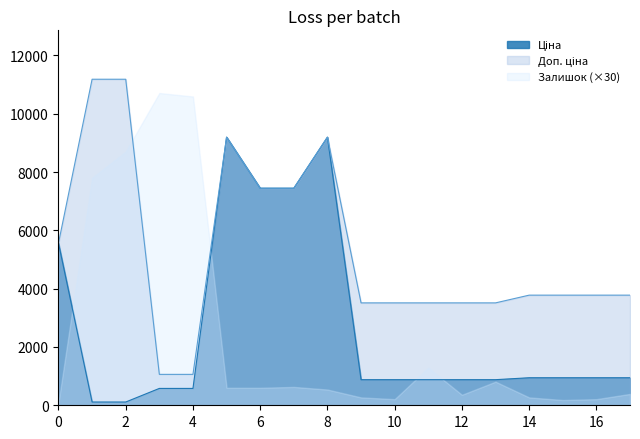

True or false: Ціна has a value of 16075.8 at 273702193.

False